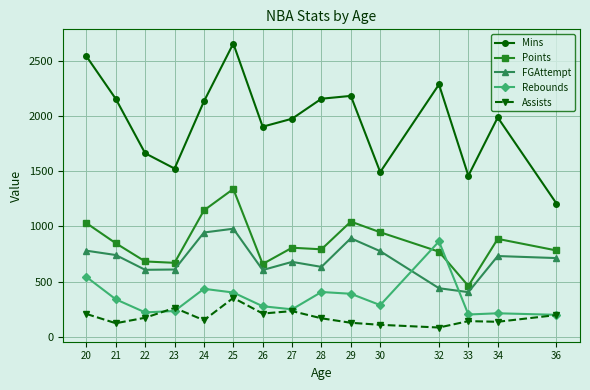

At which label does Assists reach its peak?

25